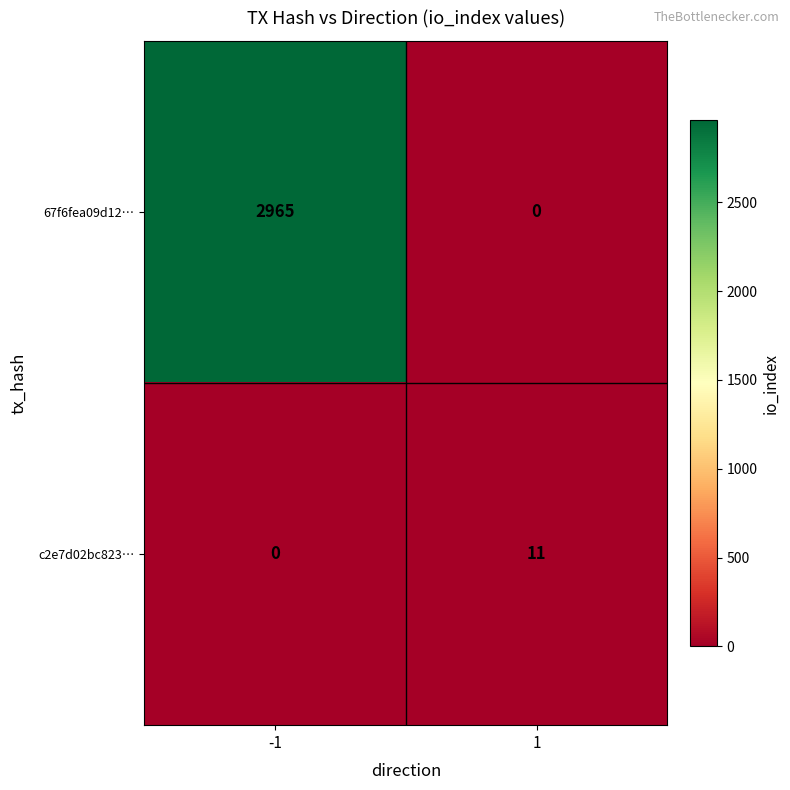

What is the difference between the maximum and minimum values in the 67f6fea09d12… series?

2965